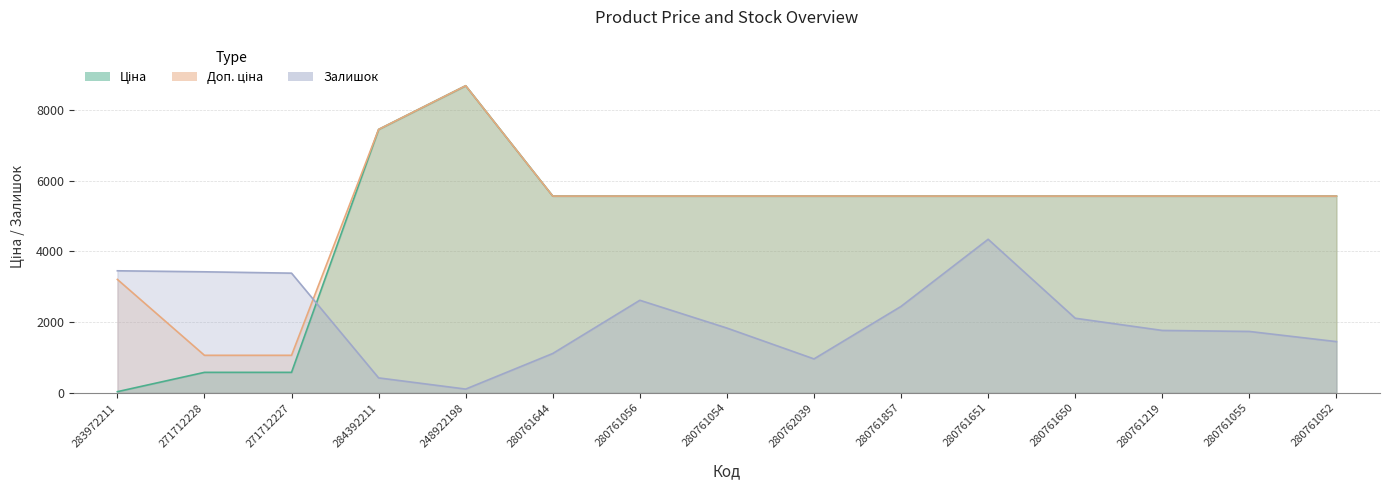

Which series has the largest total across all categories?

Доп. ціна